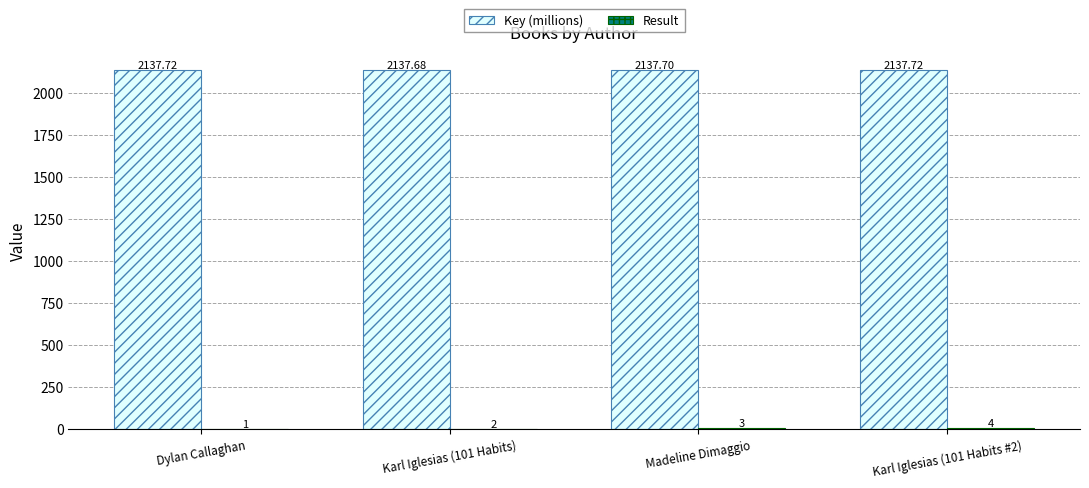

At which category is the sum across all series the highest?

Karl Iglesias (101 Habits #2)